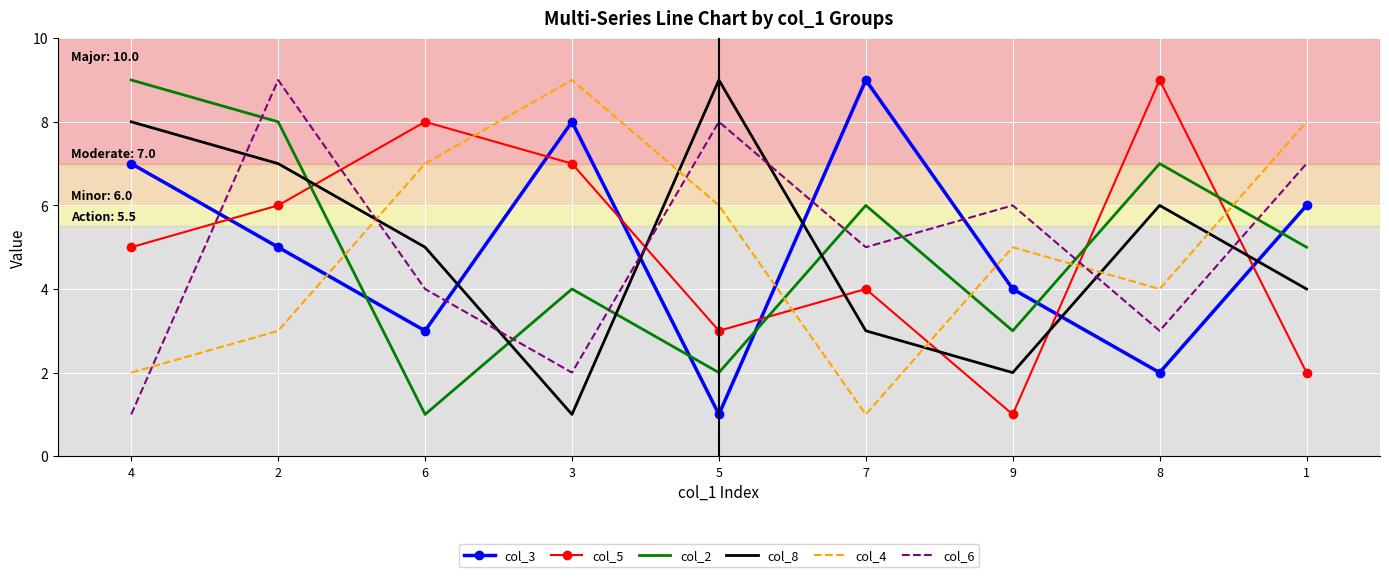

What position from the right is 6?

7